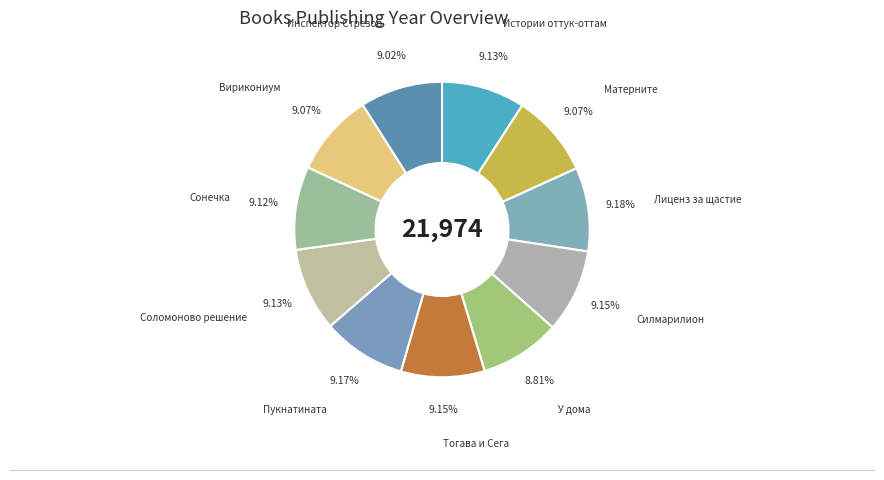

How many slices are in this pie chart?

11